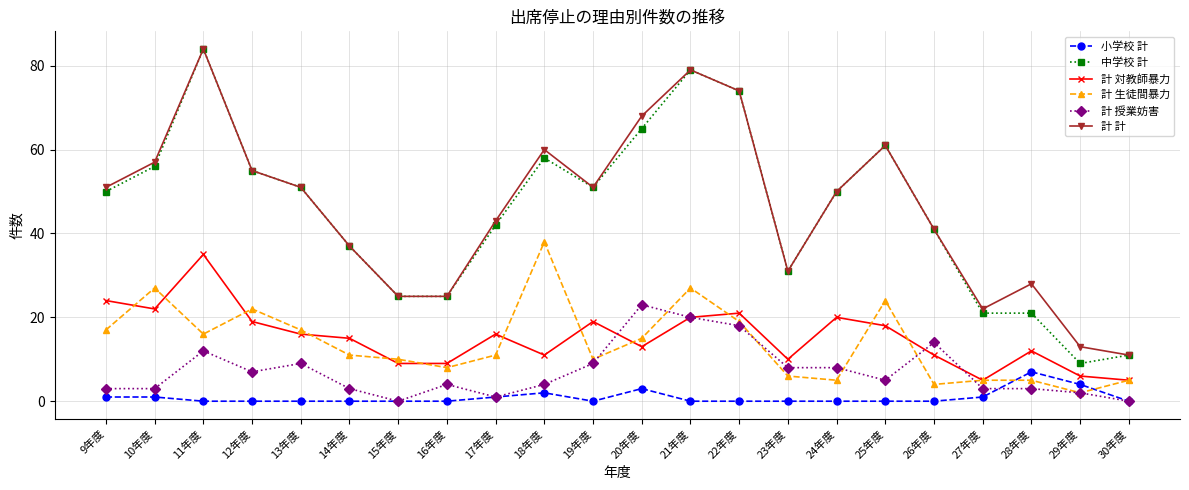

True or false: 計 生徒間暴力 has more than 0 points higher than both neighbors.

True